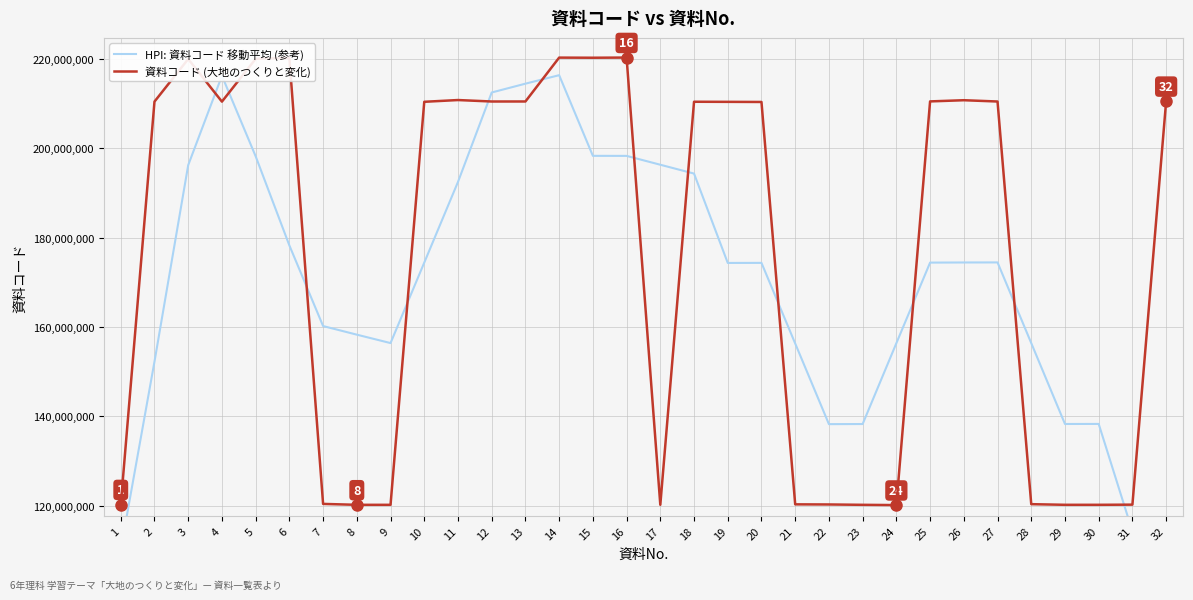

Does the chart have visible grid lines?

Yes